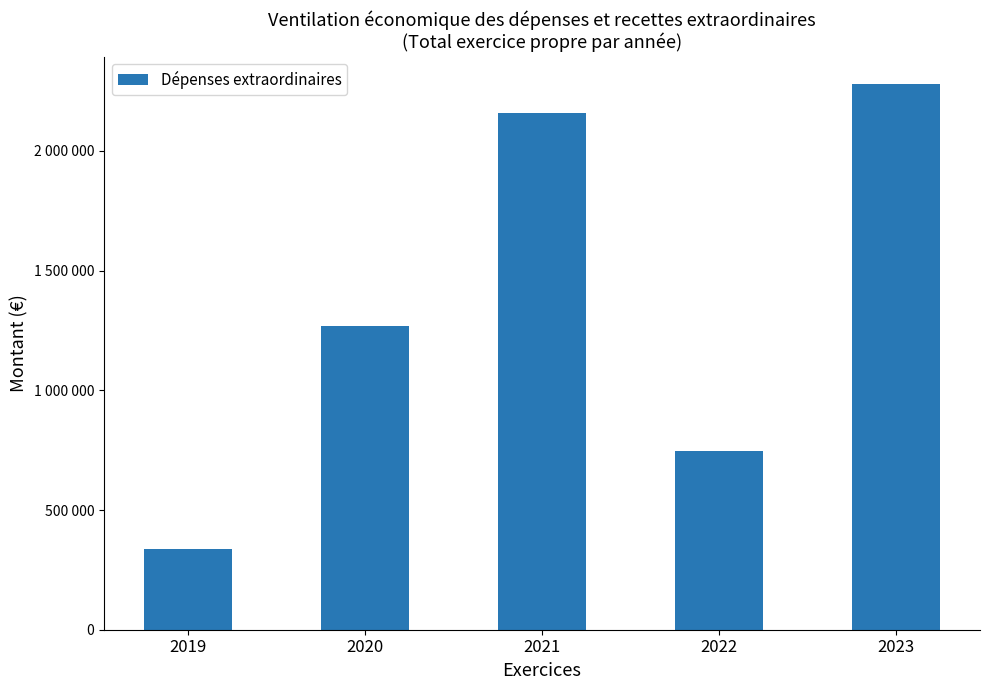

What is the sum of all values?

6788124.0